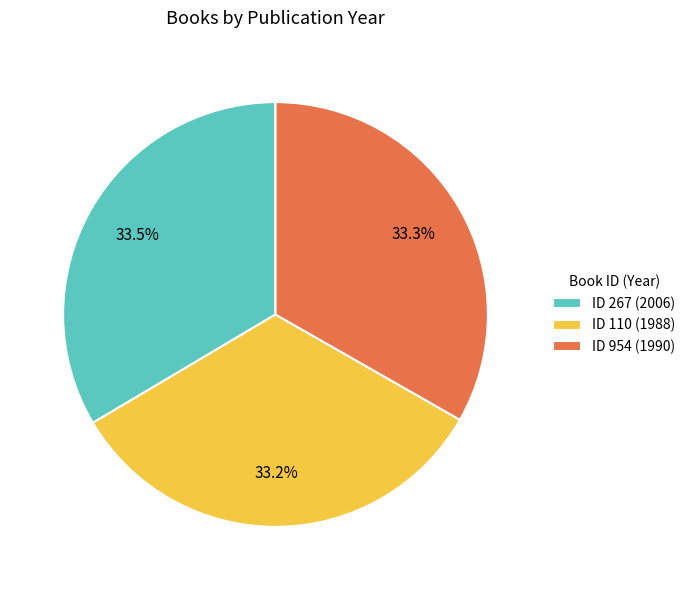

What percentage is NOT represented by ID 267 (2006)?

66.5%